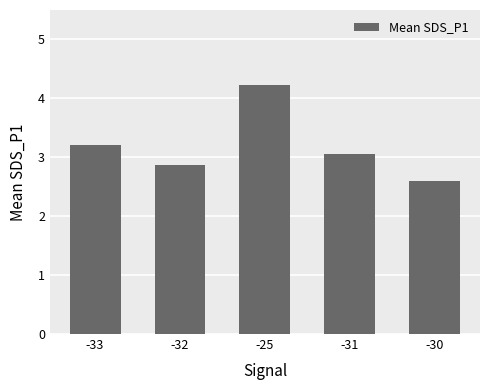

What position from the left is -30?

5